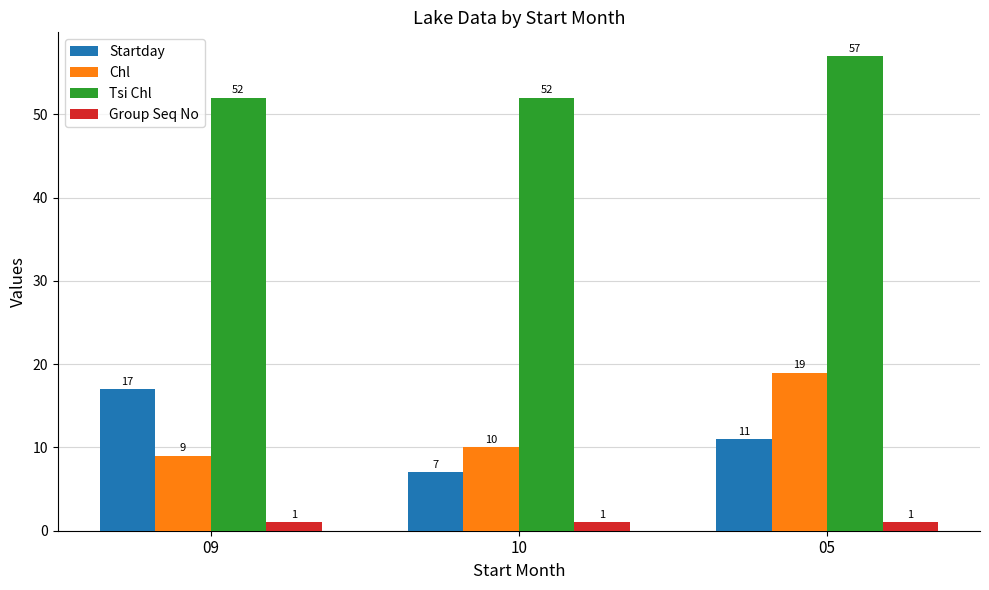

Reading left to right, list all the values displayed in this chart.

Startday: 17	7	11
Chl: 9	10	19
Tsi Chl: 52	52	57
Group Seq No: 1	1	1